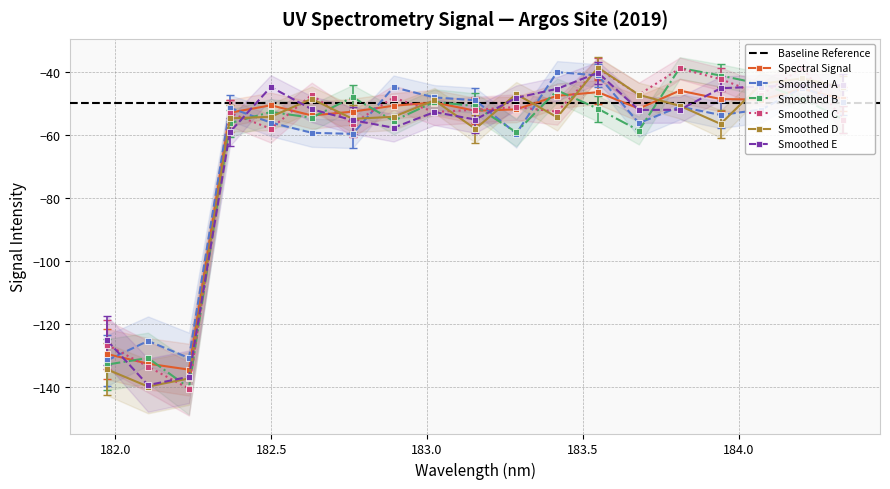

True or false: Smoothed C has more than 2 points higher than both neighbors.

True